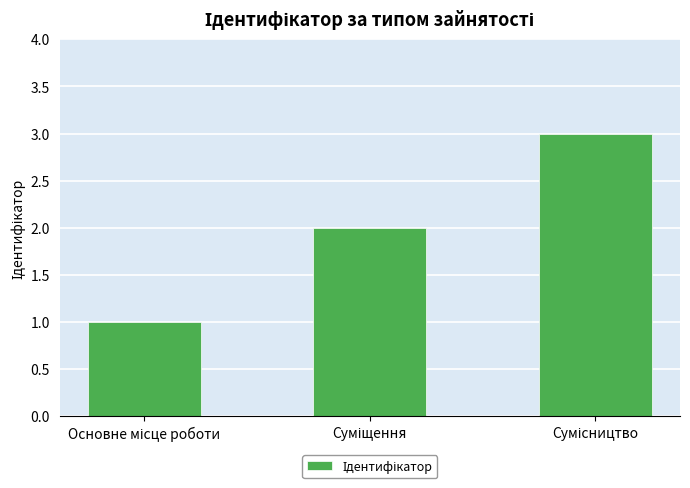

What is the greatest value displayed?

3